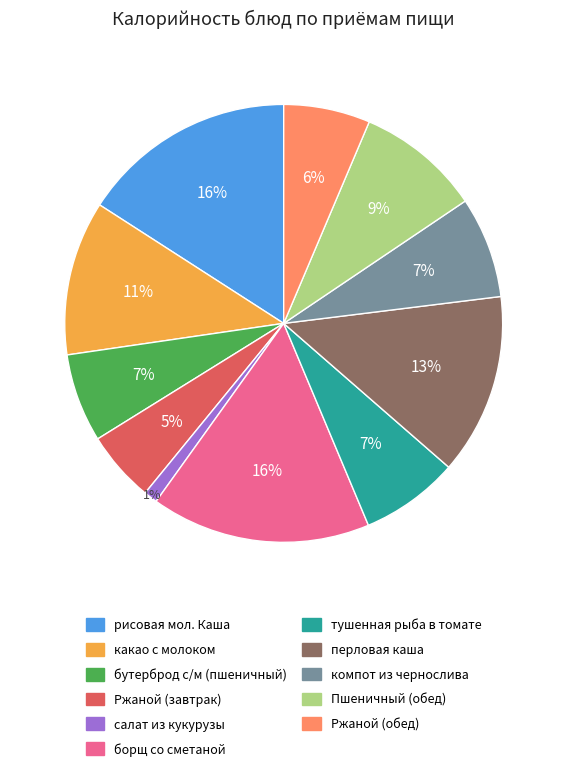

True or false: бутерброд с/м (пшеничный) accounts for 7% of the total.

True